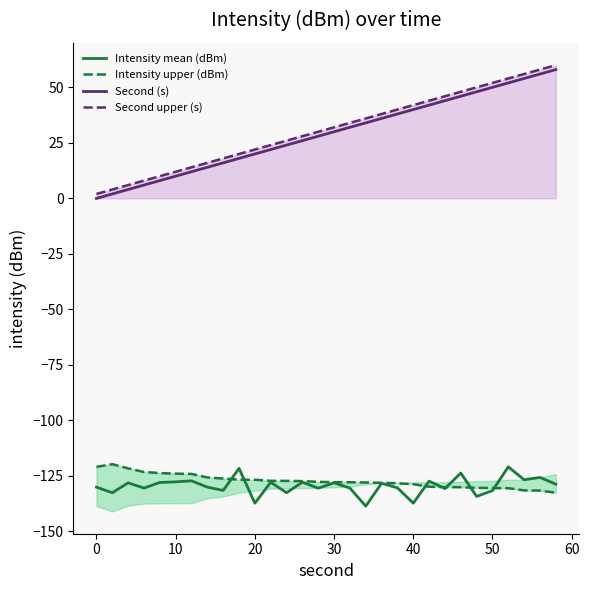

What is the highest value of the Intensity mean (dBm) series?

-120.9